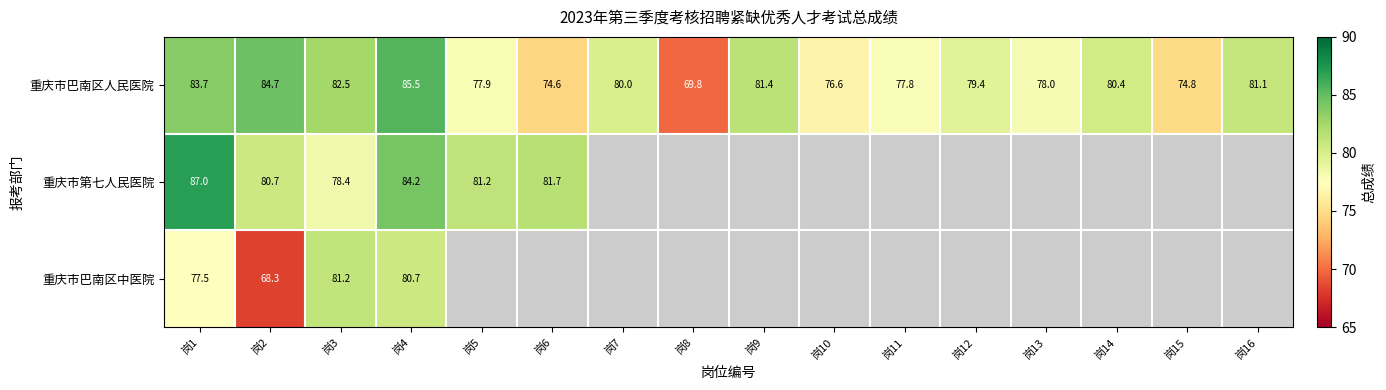

List the labels in order of 重庆市巴南区人民医院 value, smallest first.

岗8, 岗6, 岗15, 岗10, 岗11, 岗5, 岗13, 岗12, 岗7, 岗14, 岗16, 岗9, 岗3, 岗1, 岗2, 岗4